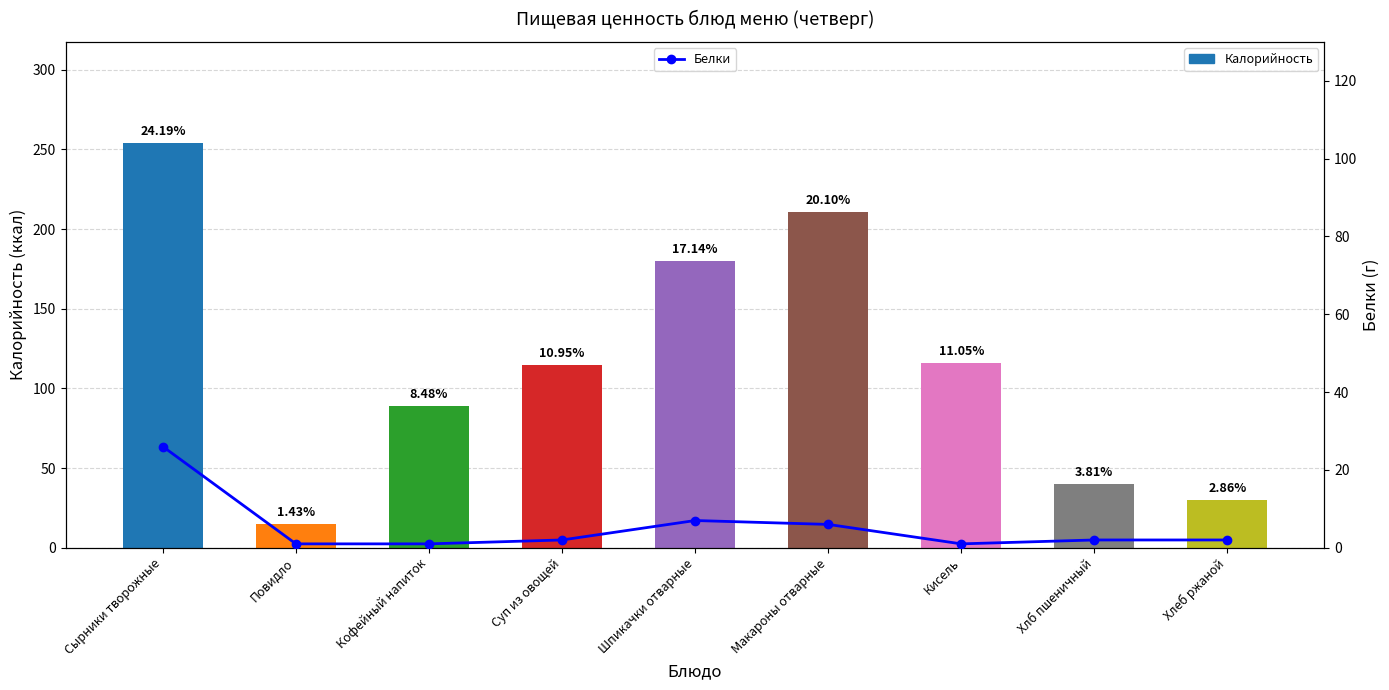

Between Кофейный напиток and Шпикачки отварные, which is larger?

Шпикачки отварные